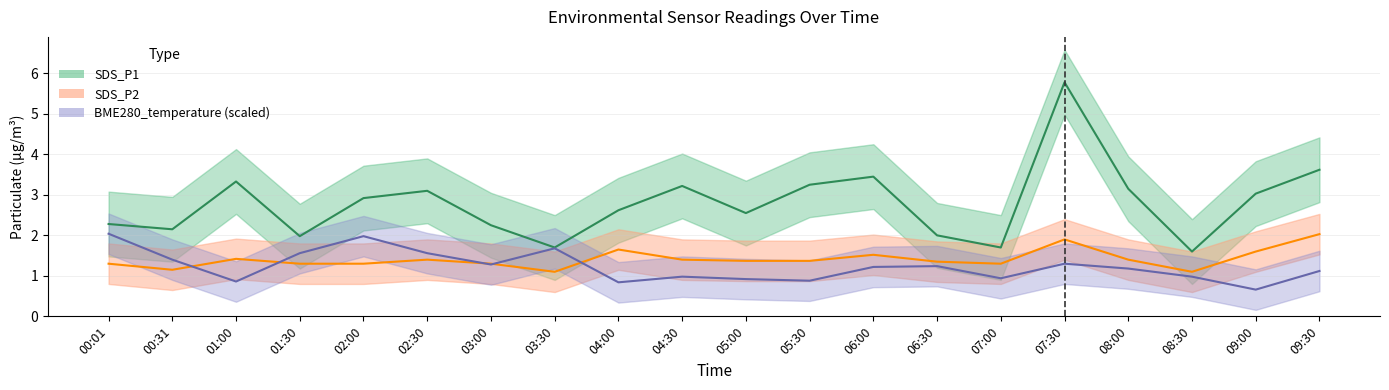

What is the difference between the maximum and minimum values in the SDS_P1 series?

4.2